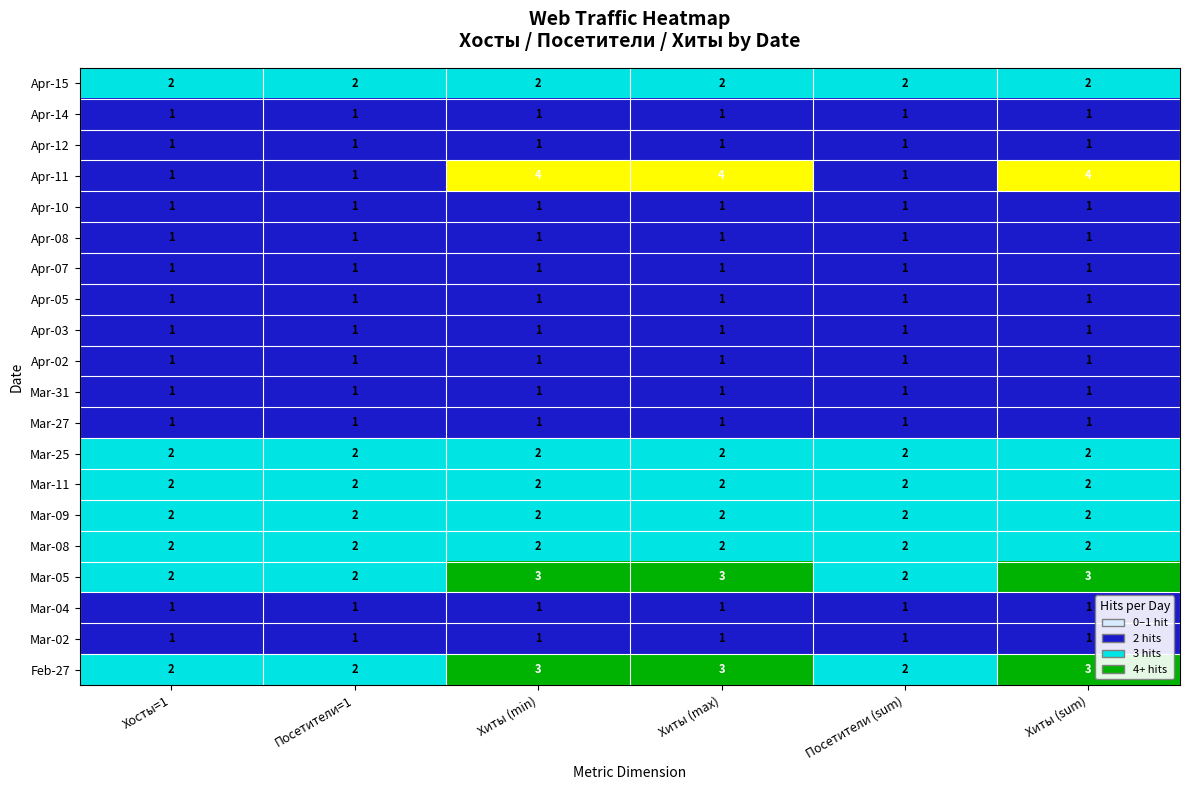

What is the greatest value displayed?

4